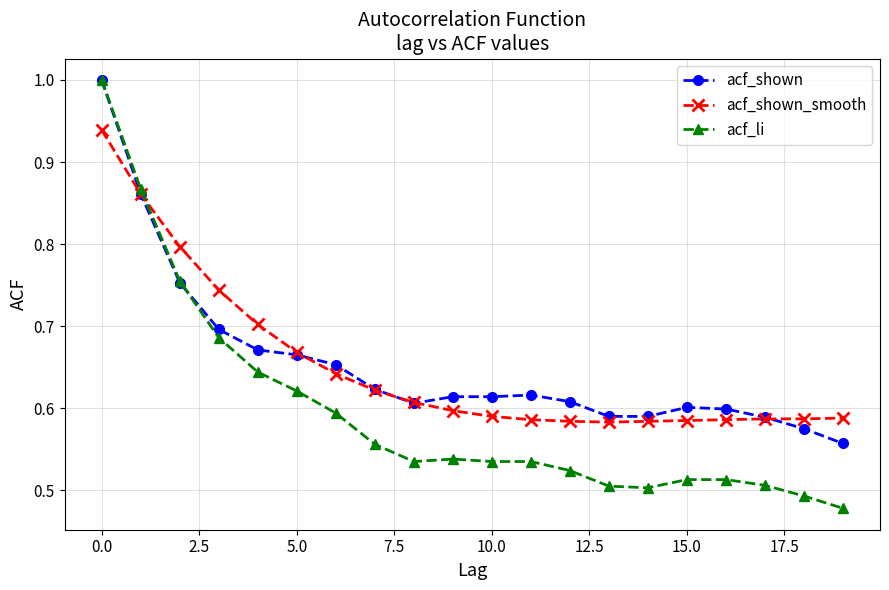

What is the greatest value displayed?

1.0